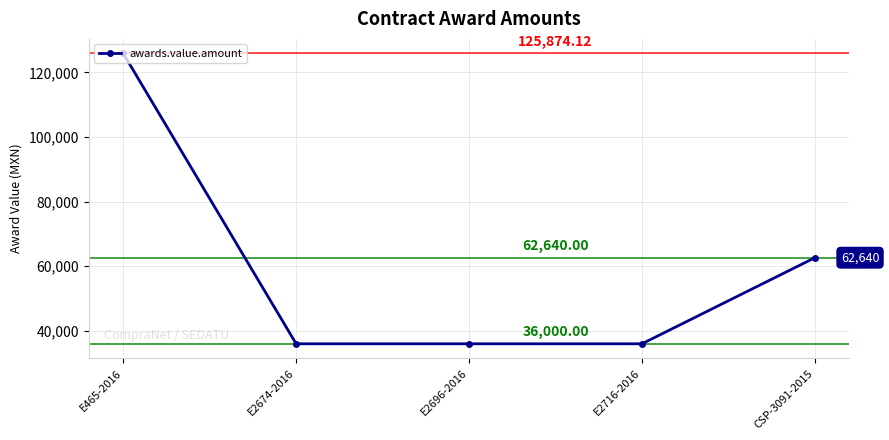

What is the maximum value shown in the chart?

125874.1